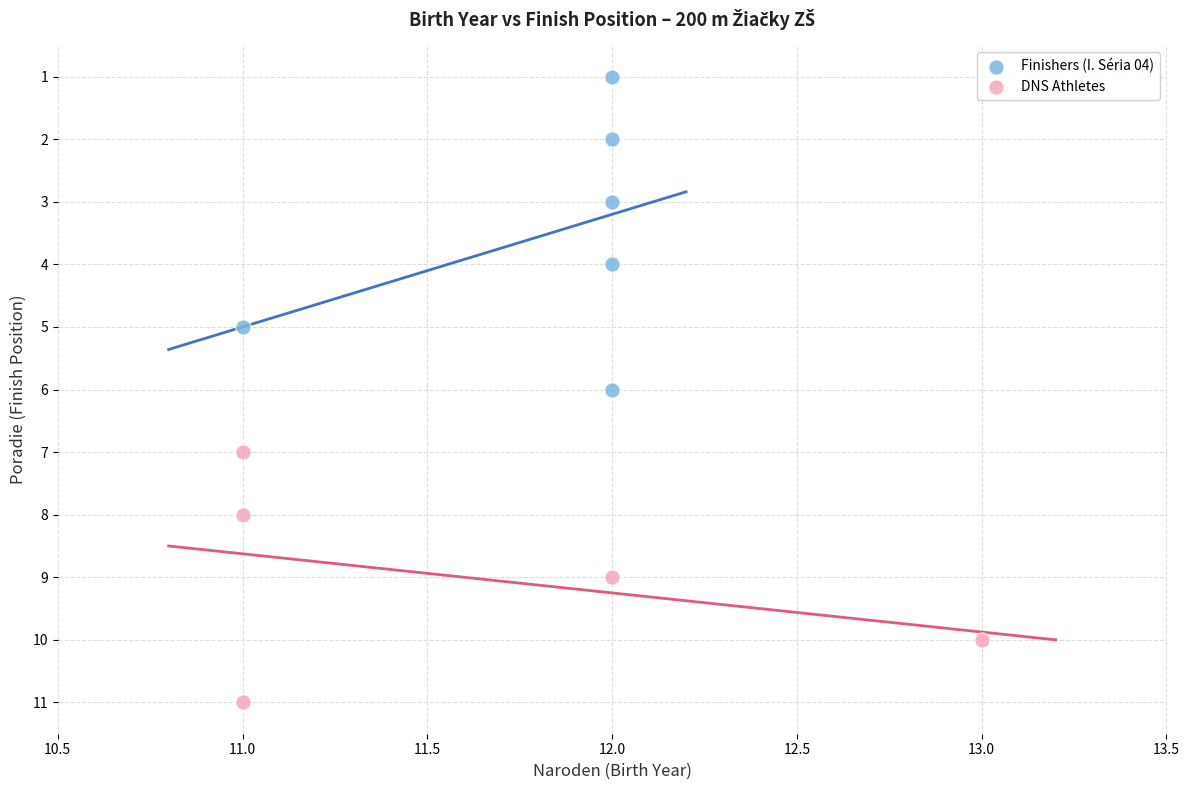

Which series contains the lowest Y value?

Finishers (I. Séria 04)